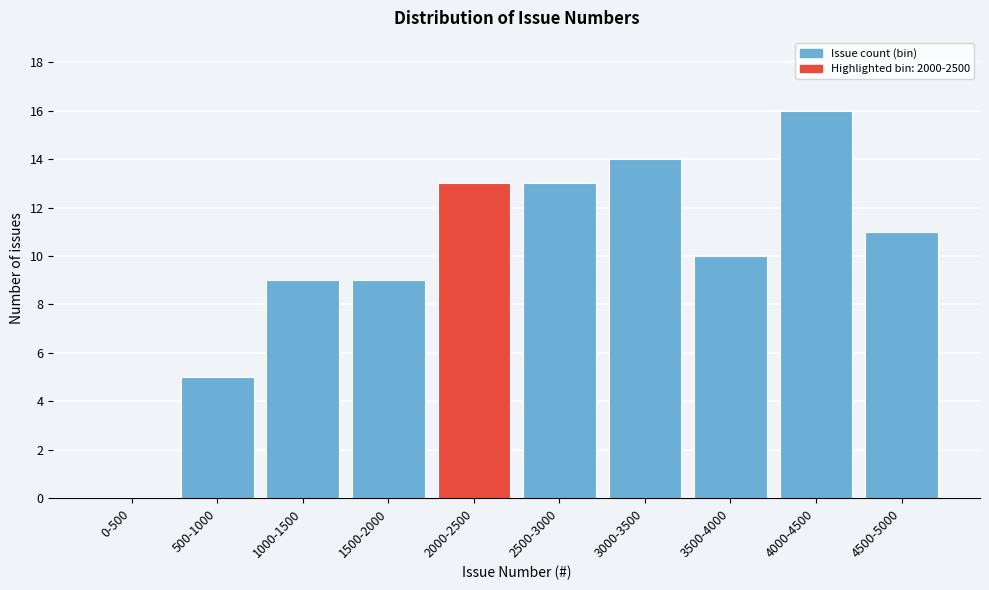

Reading left to right, what are all the values shown in this chart?

0-500=0	500-1000=5	1000-1500=9	1500-2000=9	2000-2500=13	2500-3000=13	3000-3500=14	3500-4000=10	4000-4500=16	4500-5000=11